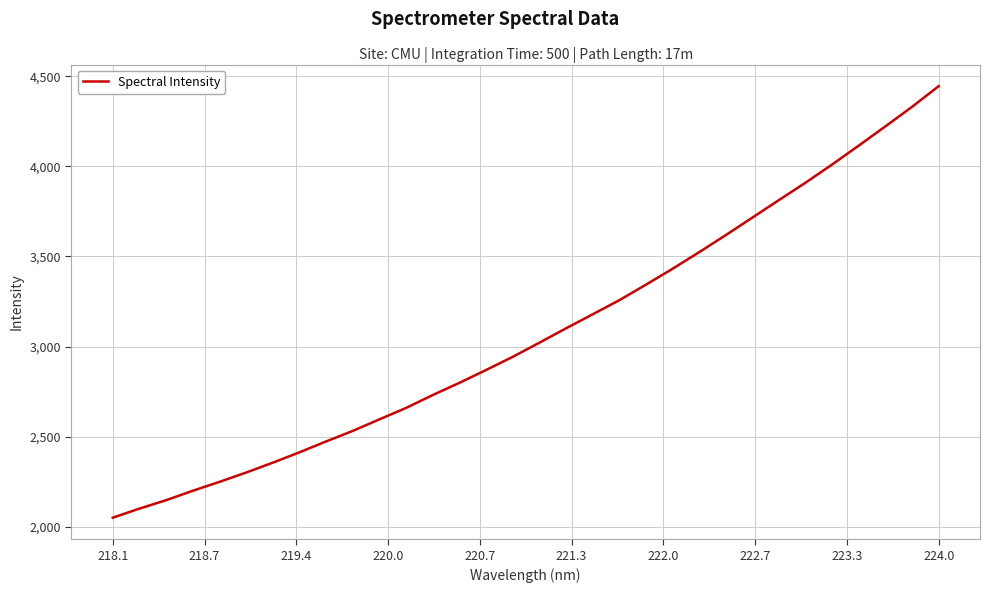

What is the difference between the maximum and minimum values?

2393.1